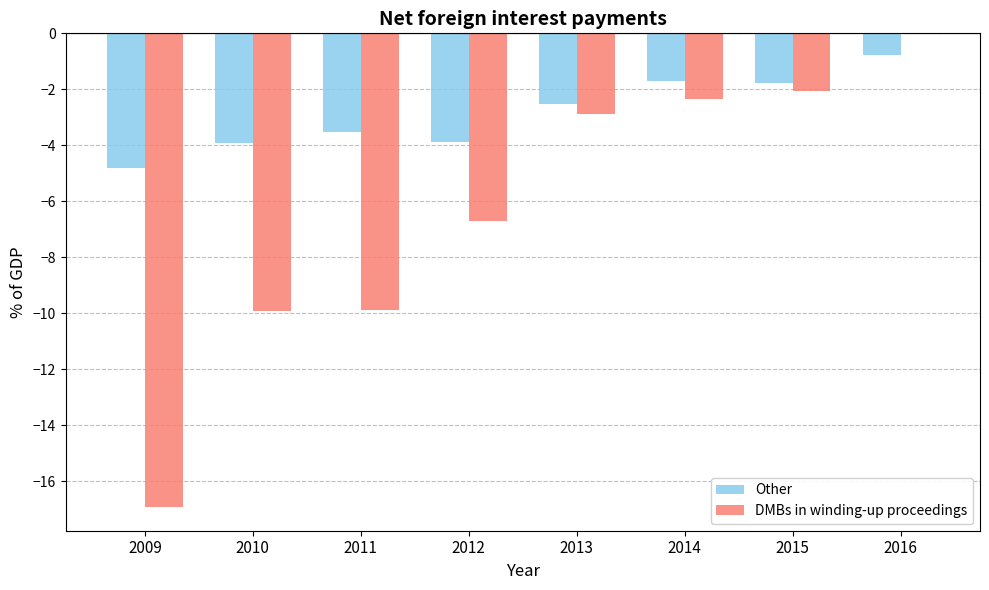

Which series changed the most between 2010 and 2015?

DMBs in winding-up proceedings